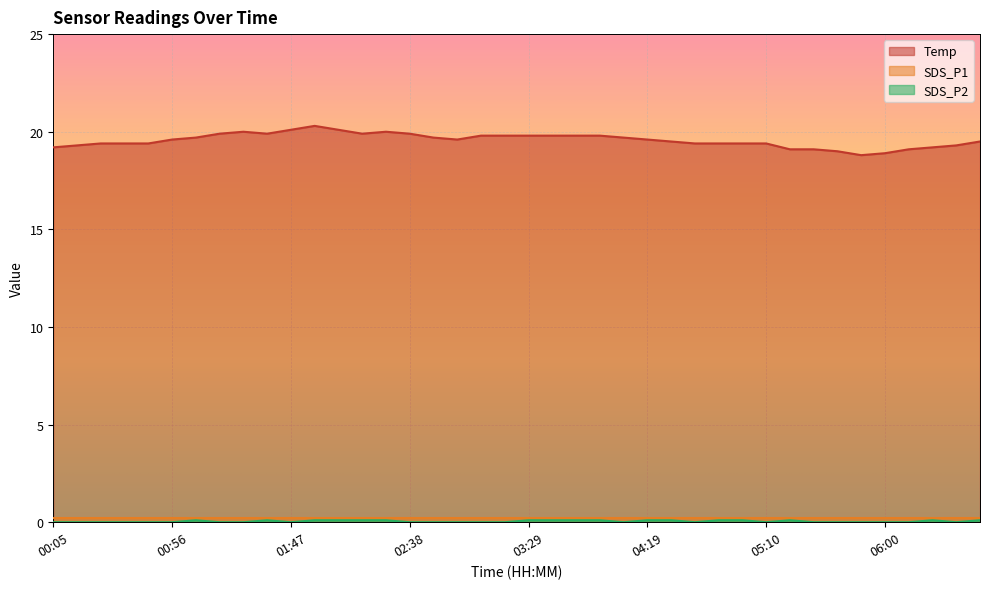

At which label is SDS_P2 closest to 0?

00:05